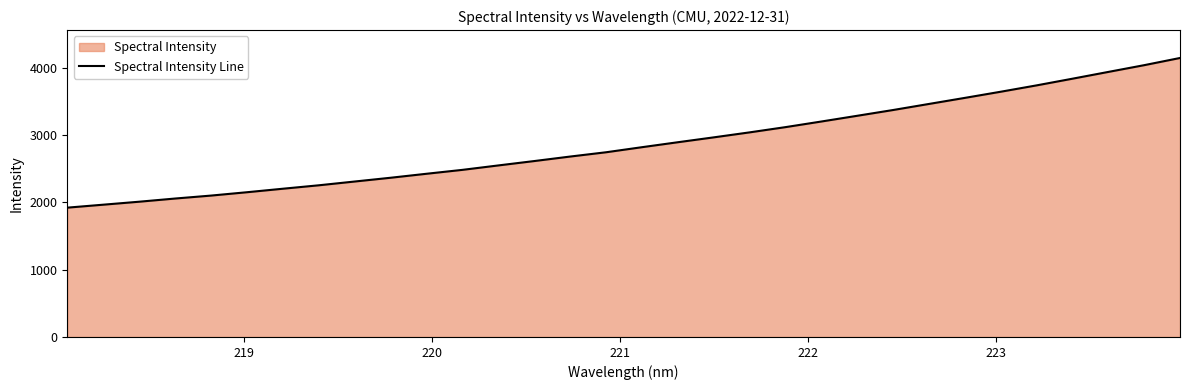

What is the greatest value displayed?

4143.2